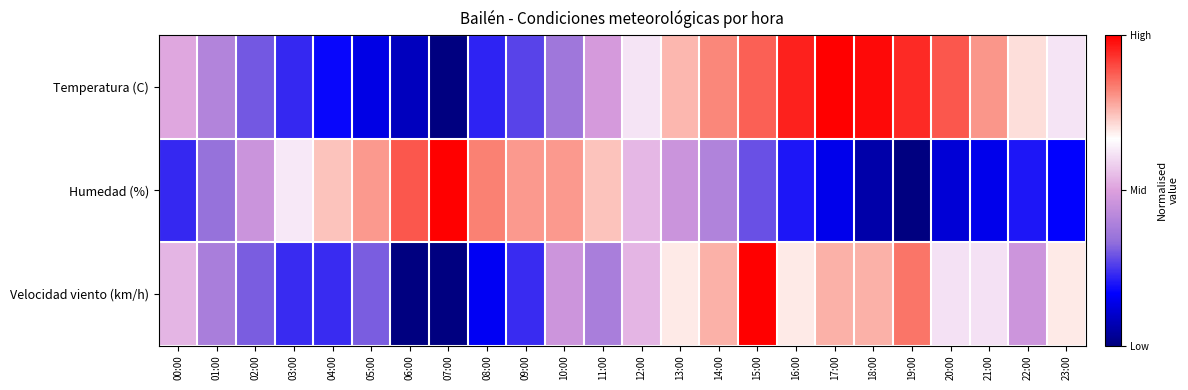

Which series has the largest total across all categories?

Temperatura (C)